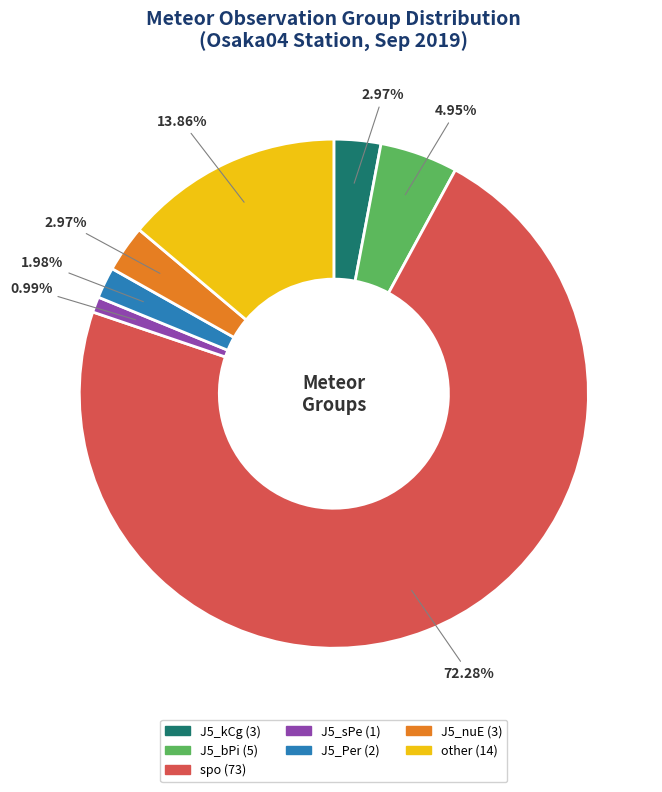

Does other account for over 50% of the chart?

No